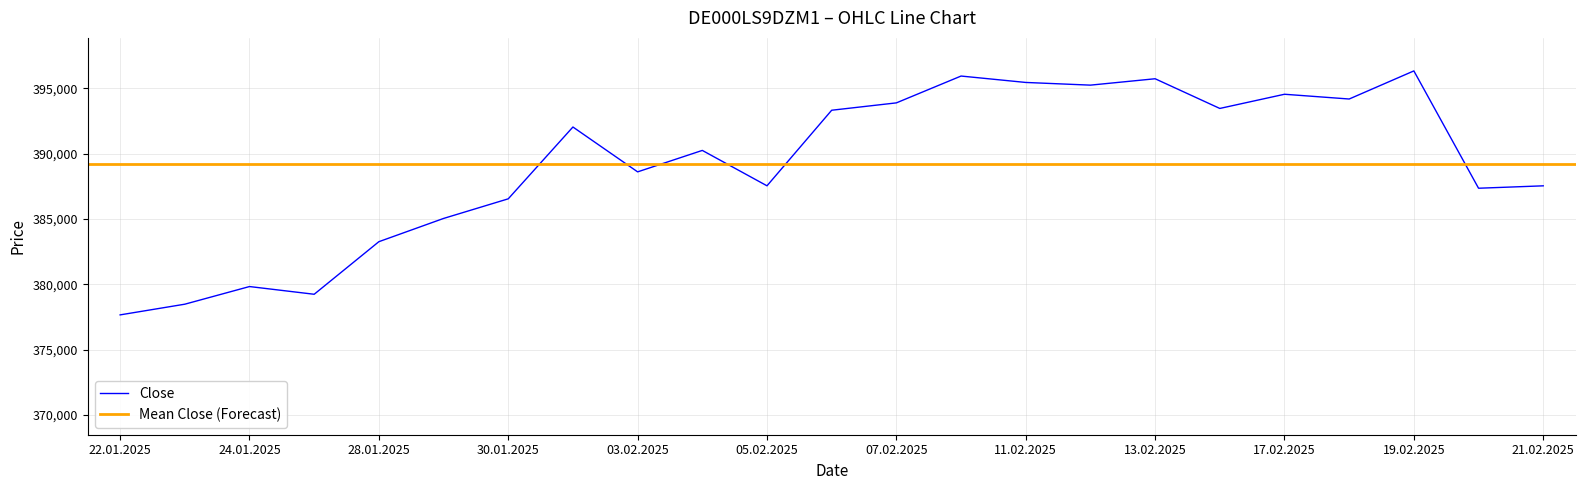

The value of Close at 07.02.2025 is 687593. True or false?

False